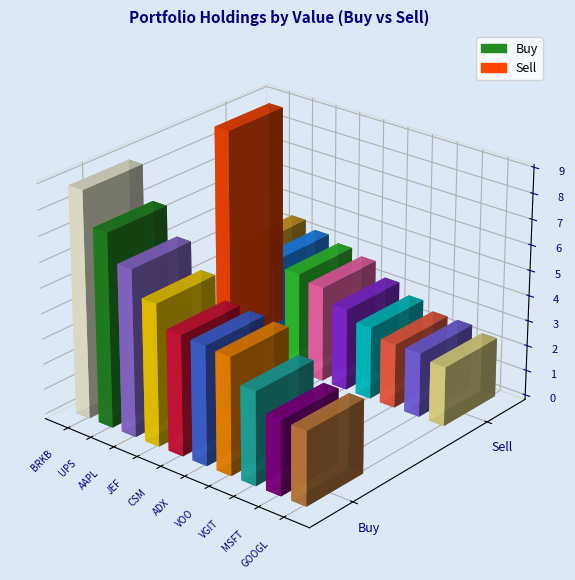

How many values in the Buy series are below 4727000?

5